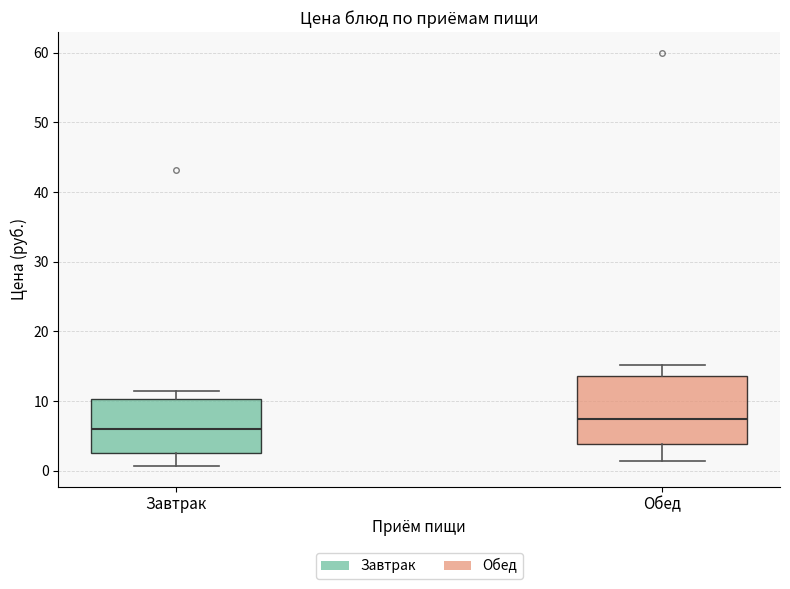

Reading left to right, read every box against the y-axis: the position of its median line, the range the box covers, and the ends of its whiskers. The values are not printed on the chart, so give them approximately, as read against the axis.

Завтрак: median 6, box 3 to 10, whiskers 1 to 11
Обед: median 7, box 4 to 14, whiskers 1 to 15